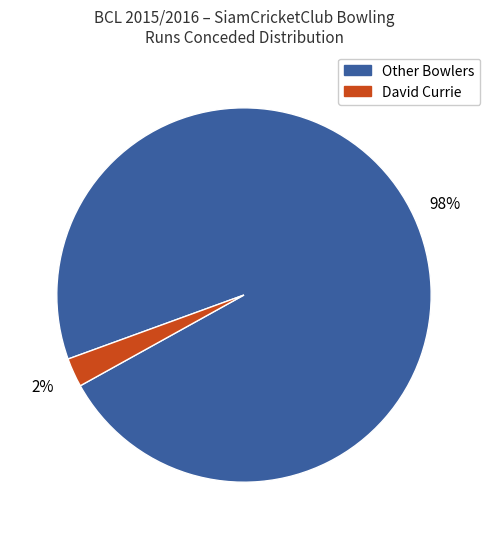

Count the number of slices in the pie.

2